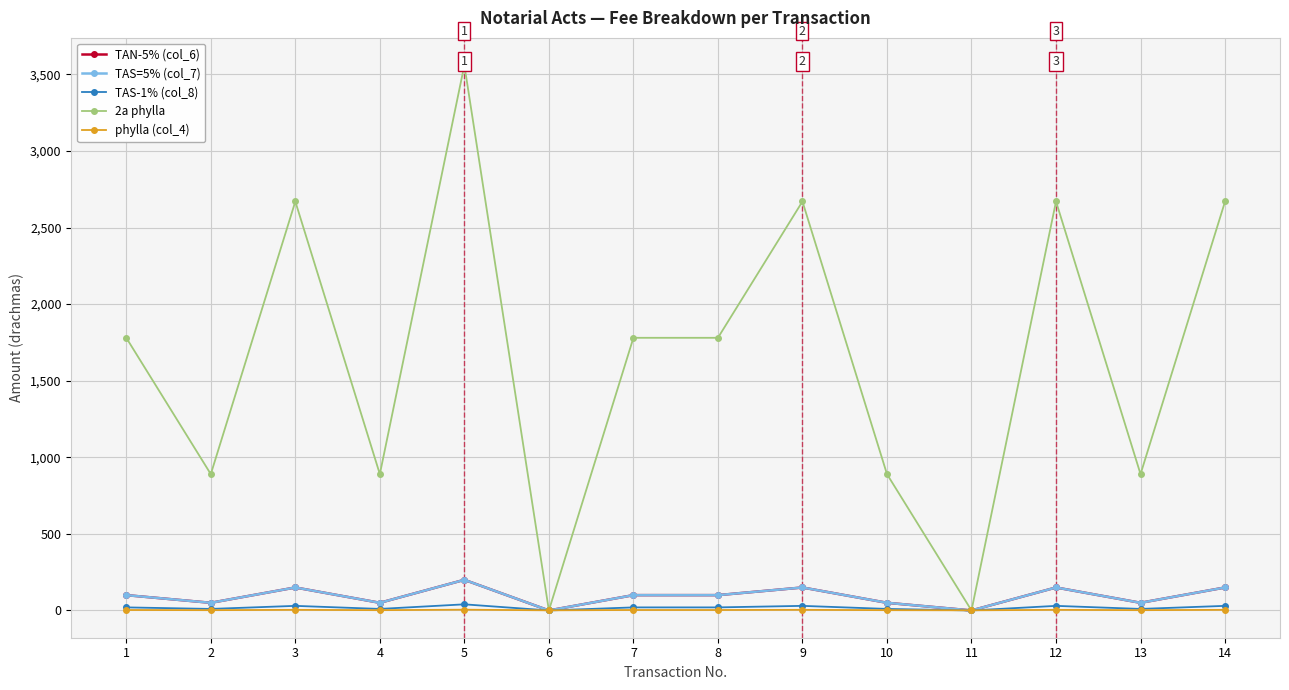

Where is the first local minimum for TAN-5% (col_6)?

2